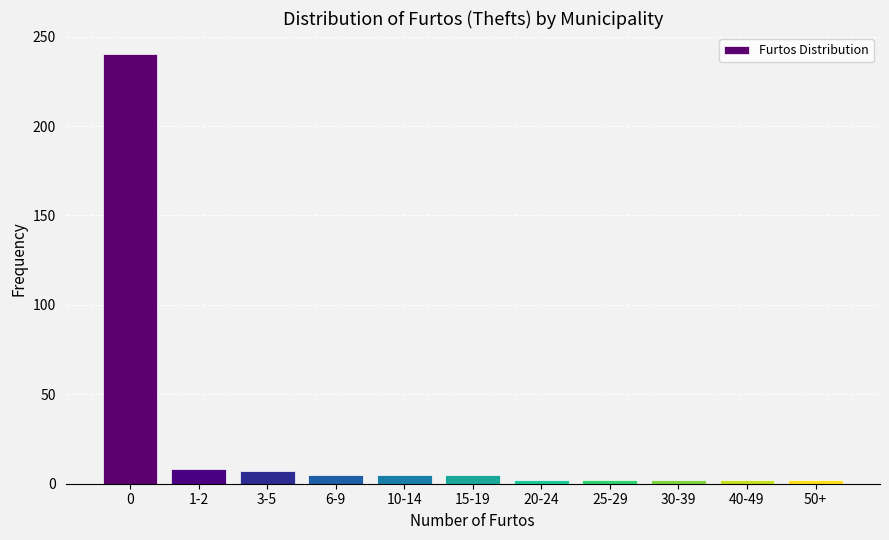

What is the difference between the maximum and second lowest values?

238